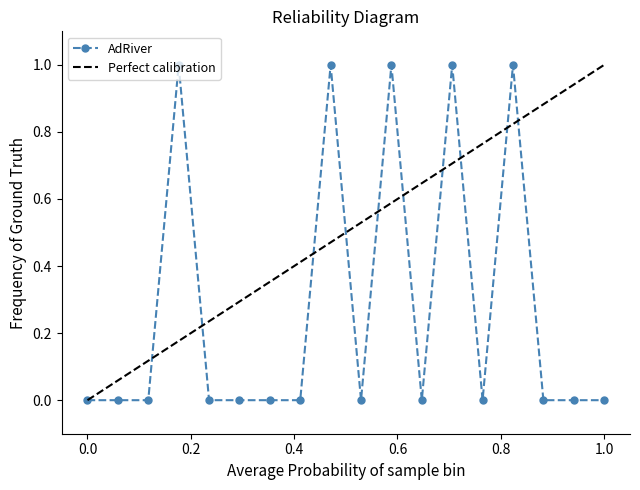

True or false: there are more than 2 points higher than both neighbors.

True